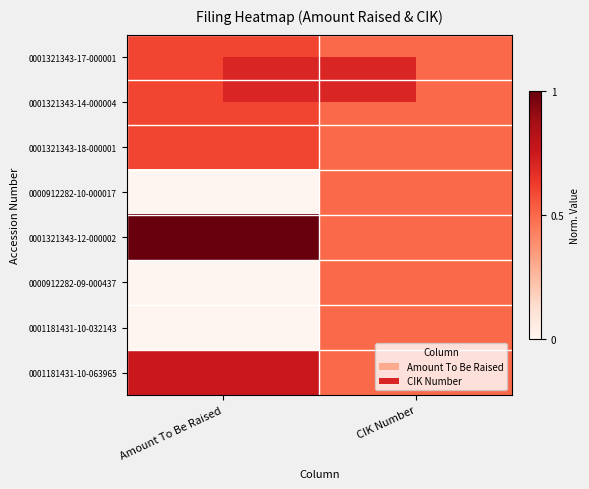

Reading right to left, transcribe all the data shown in this chart.

0001321343-17-000001: CIK Number=0.5	Amount To Be Raised=0.6
0001321343-14-000004: CIK Number=0.5	Amount To Be Raised=0.6
0001321343-18-000001: CIK Number=0.5	Amount To Be Raised=0.6
0000912282-10-000017: CIK Number=0.5	Amount To Be Raised=0.0
0001321343-12-000002: CIK Number=0.5	Amount To Be Raised=1.0
0000912282-09-000437: CIK Number=0.5	Amount To Be Raised=0.0
0001181431-10-032143: CIK Number=0.5	Amount To Be Raised=0.0
0001181431-10-063965: CIK Number=0.5	Amount To Be Raised=0.8